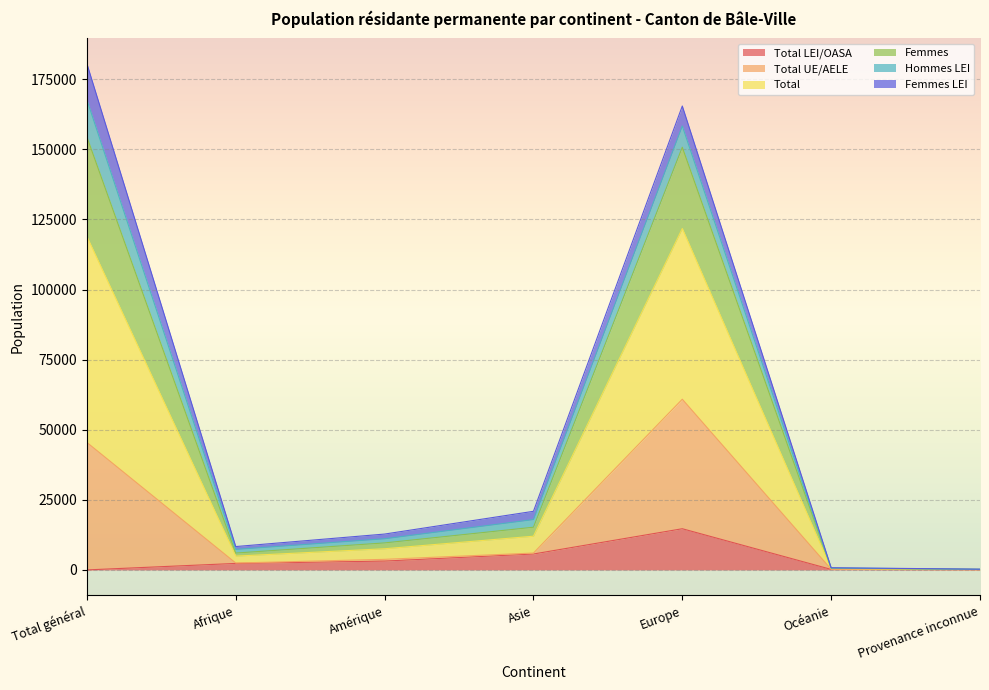

What is the difference between the second highest and minimum values in the Total LEI/OASA series?

5677